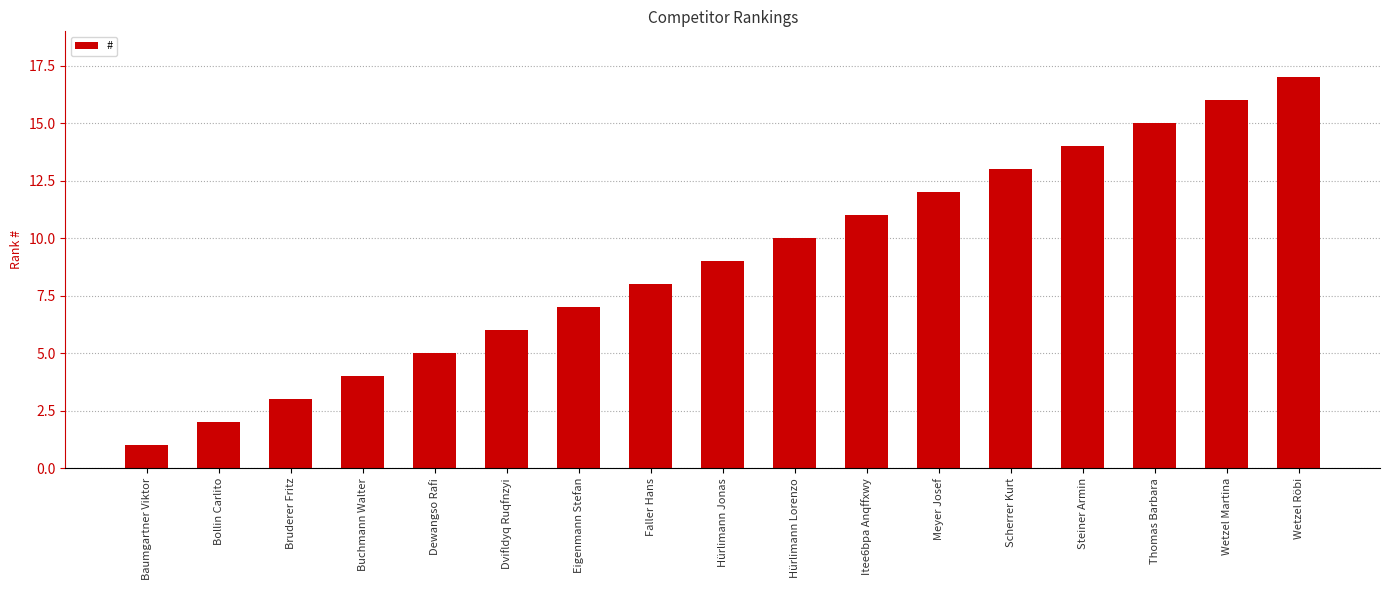

What is the smallest value displayed?

1